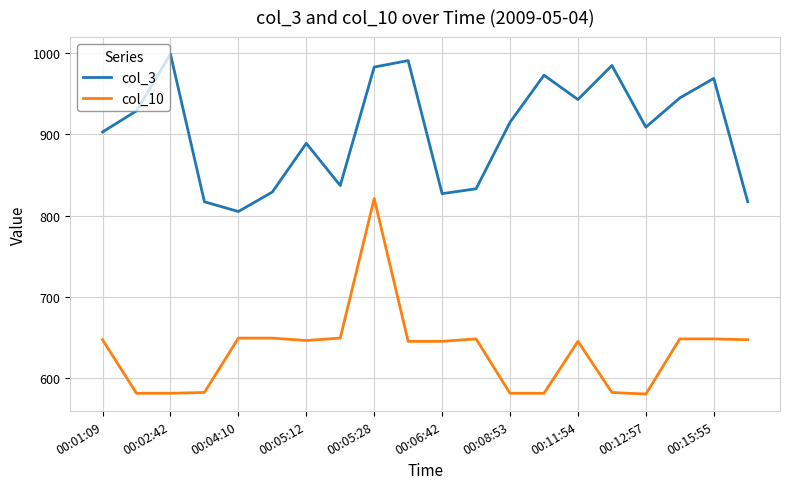

Rank the series by their maximum value, from lowest to highest.

col_10, col_3